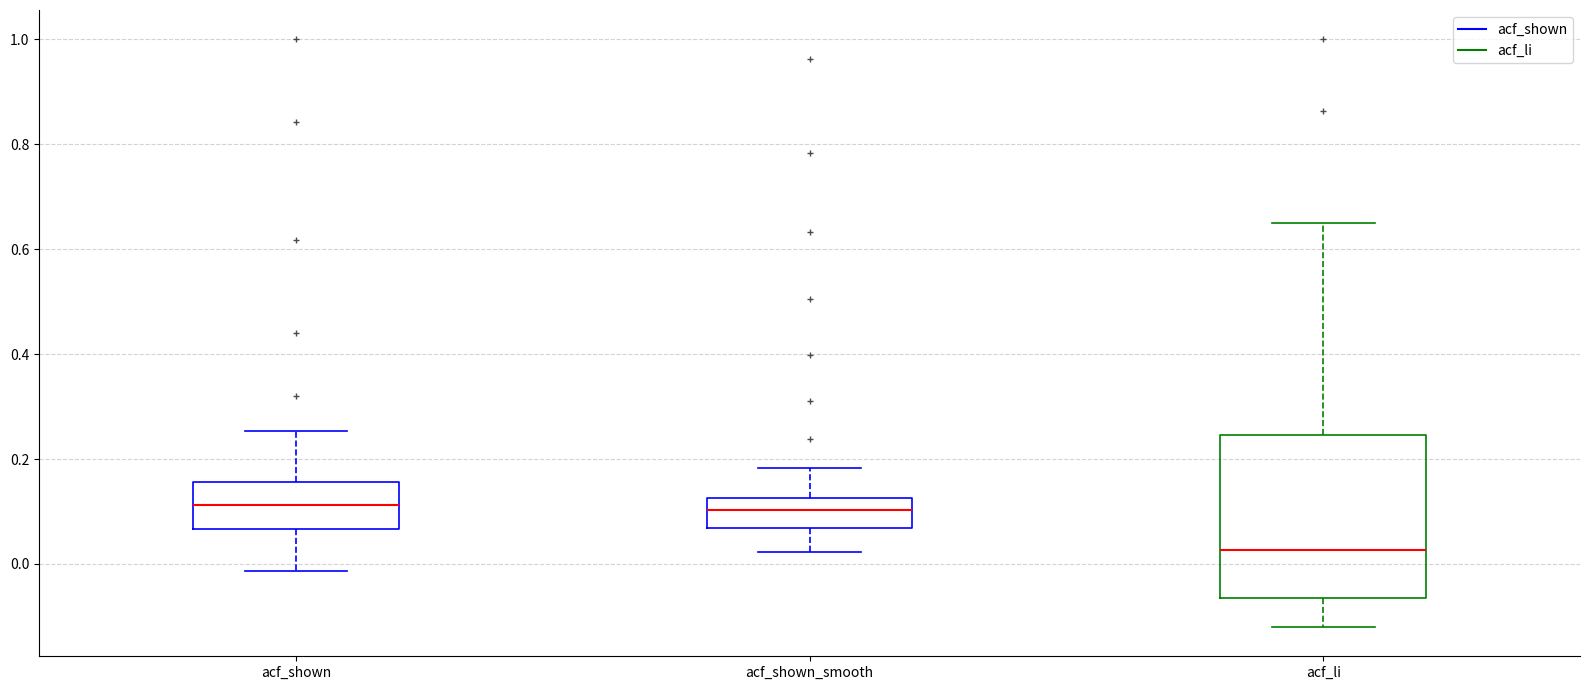

Reading left to right, read every box against the y-axis: the position of its median line, the range the box covers, and the ends of its whiskers. The values are not printed on the chart, so give them approximately, as read against the axis.

acf_shown: median 0.12, box 0.06 to 0.16, whiskers -0.02 to 0.26
acf_shown_smooth: median 0.10, box 0.06 to 0.12, whiskers 0.02 to 0.18
acf_li: median 0.02, box -0.06 to 0.24, whiskers -0.12 to 0.66